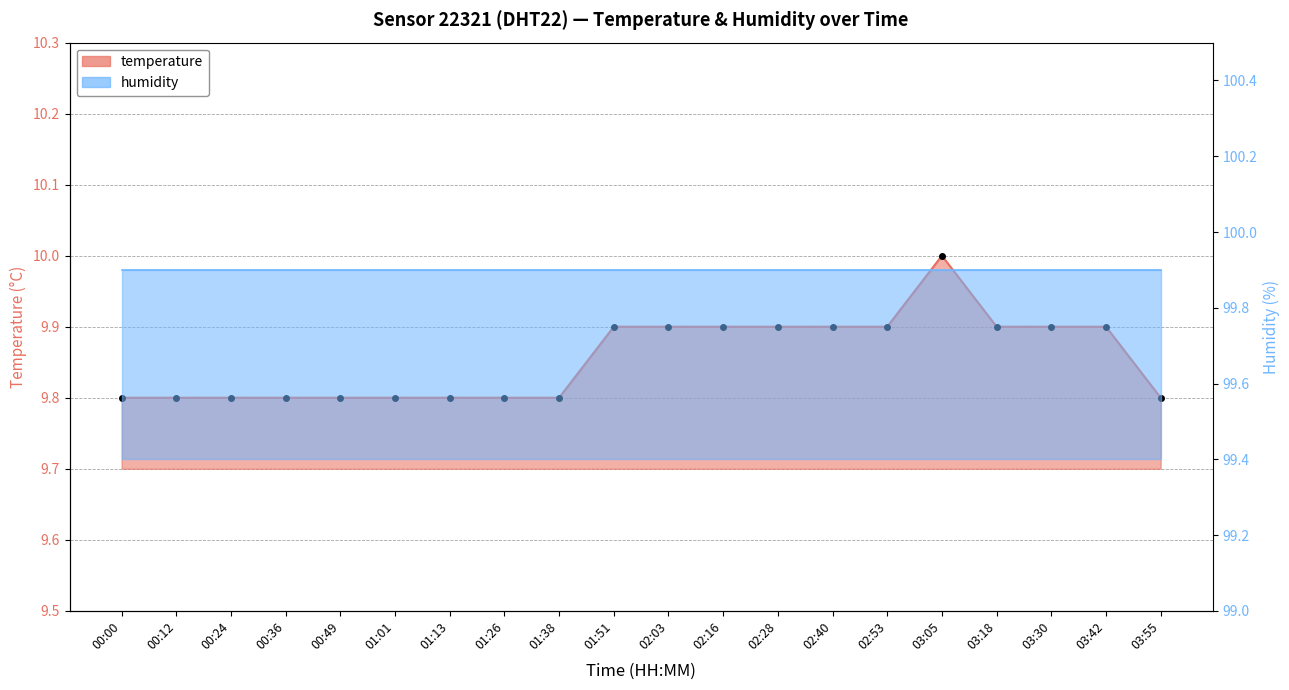

What is the approximate value at 01:51?

9.9